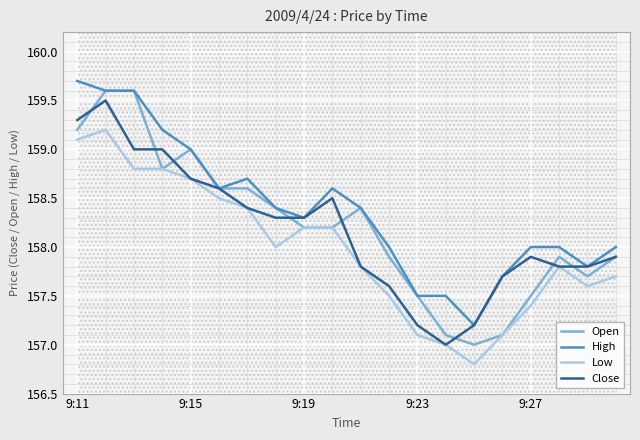

The value of Open at 9:15 is 211.9. True or false?

False